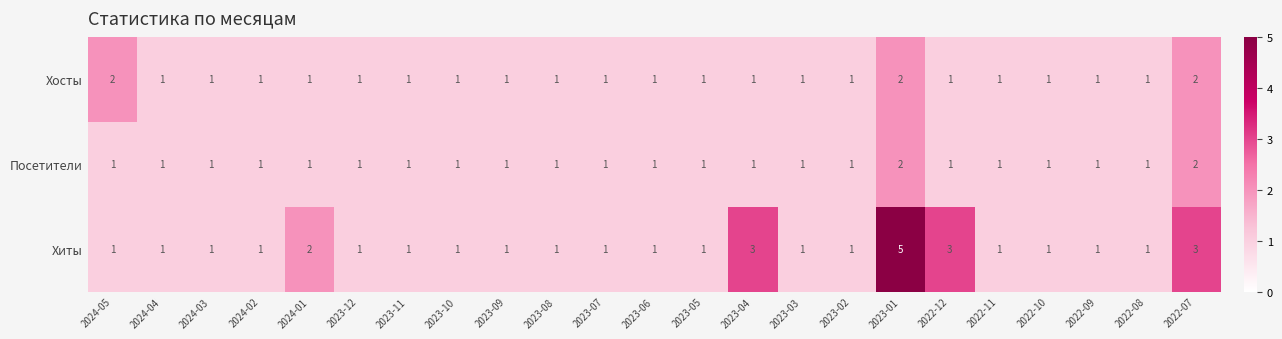

At which category is the sum across all series the highest?

2023-01